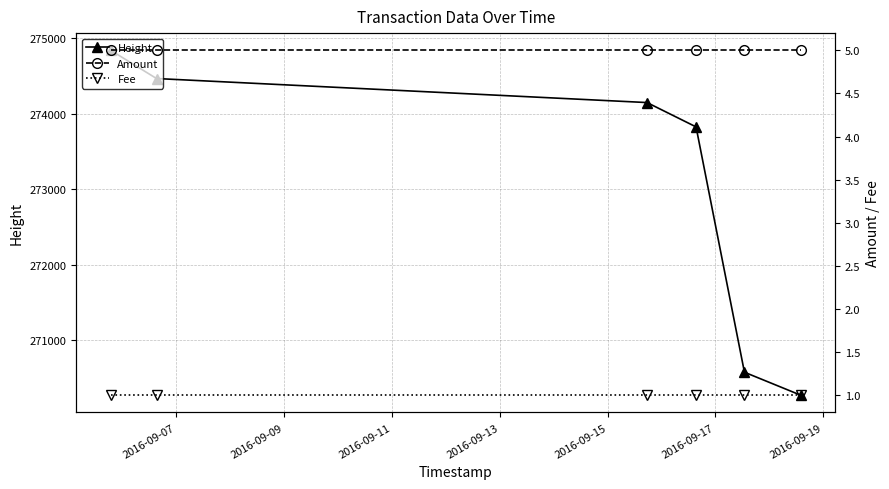

What is the value of the Height point at the 5th from the left?

270576